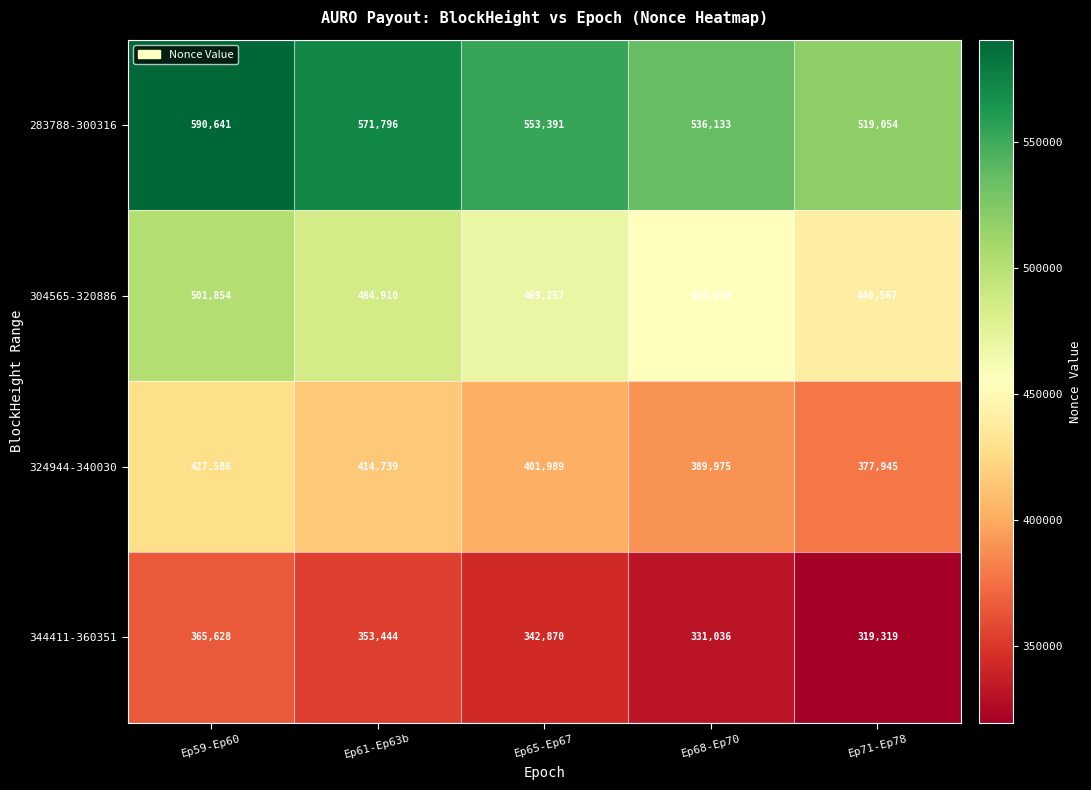

Read the 304565-320886 value at Ep71-Ep78, to the nearest 100.

440600